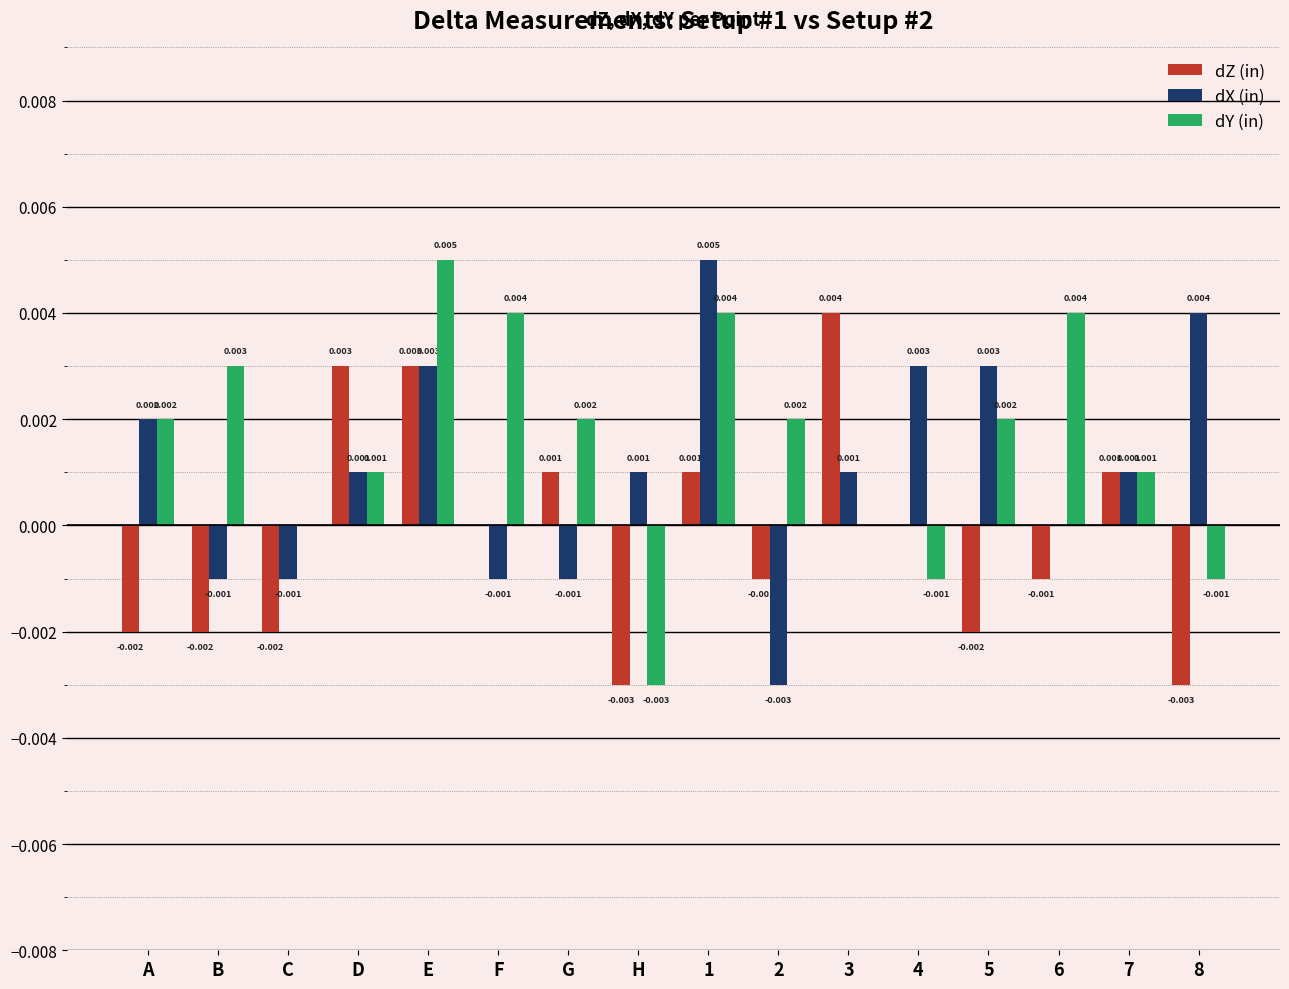

Is the value of dX (in) at 8 greater than the value of dY (in) at C?

Yes